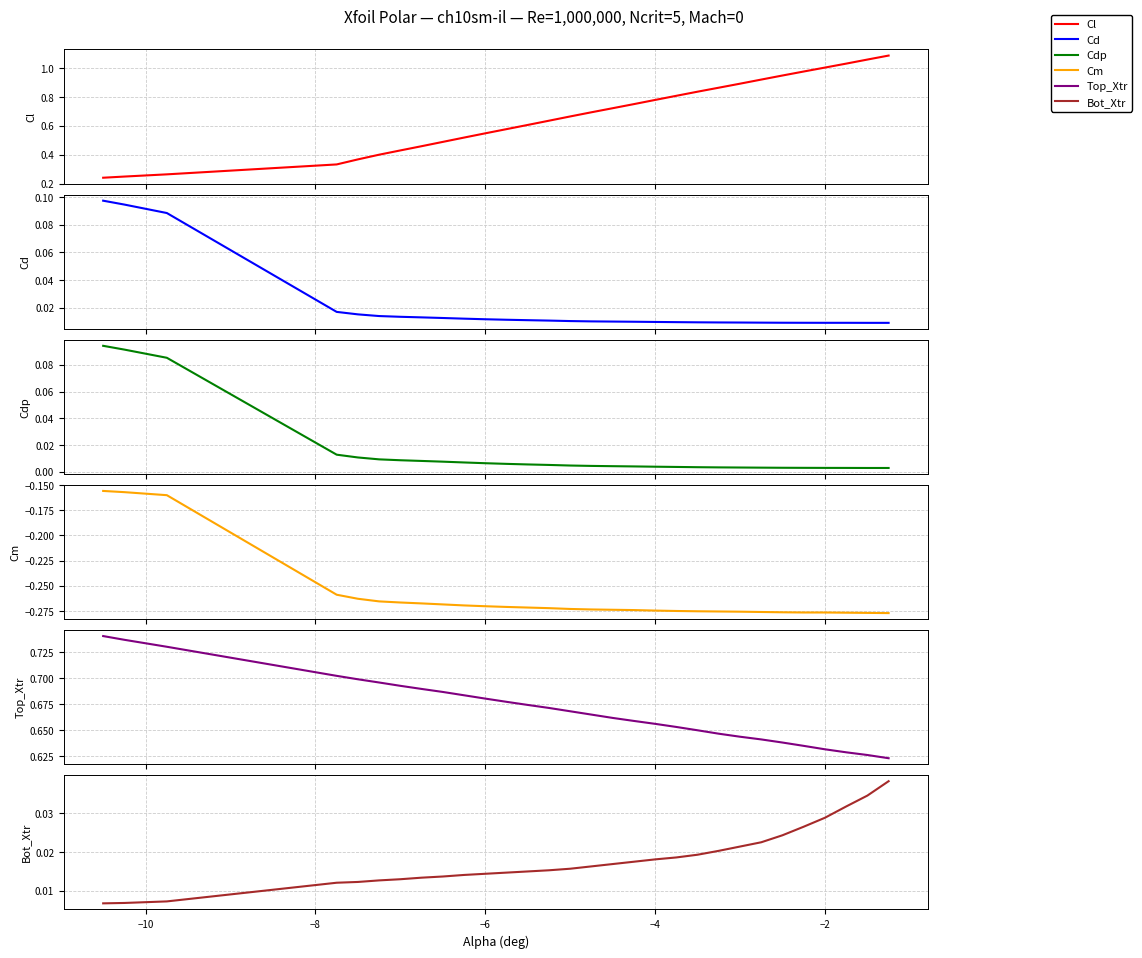

Does the chart have visible grid lines?

Yes